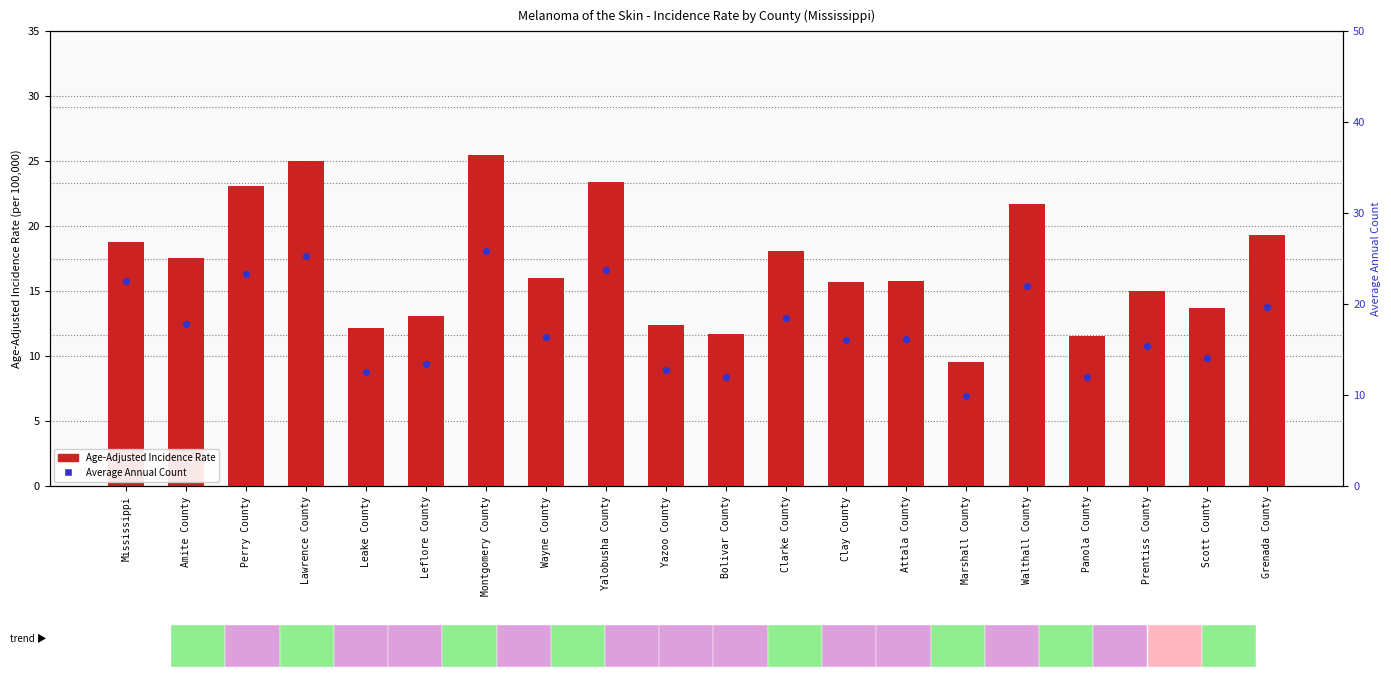

At which category is the sum across all series the highest?

Montgomery County